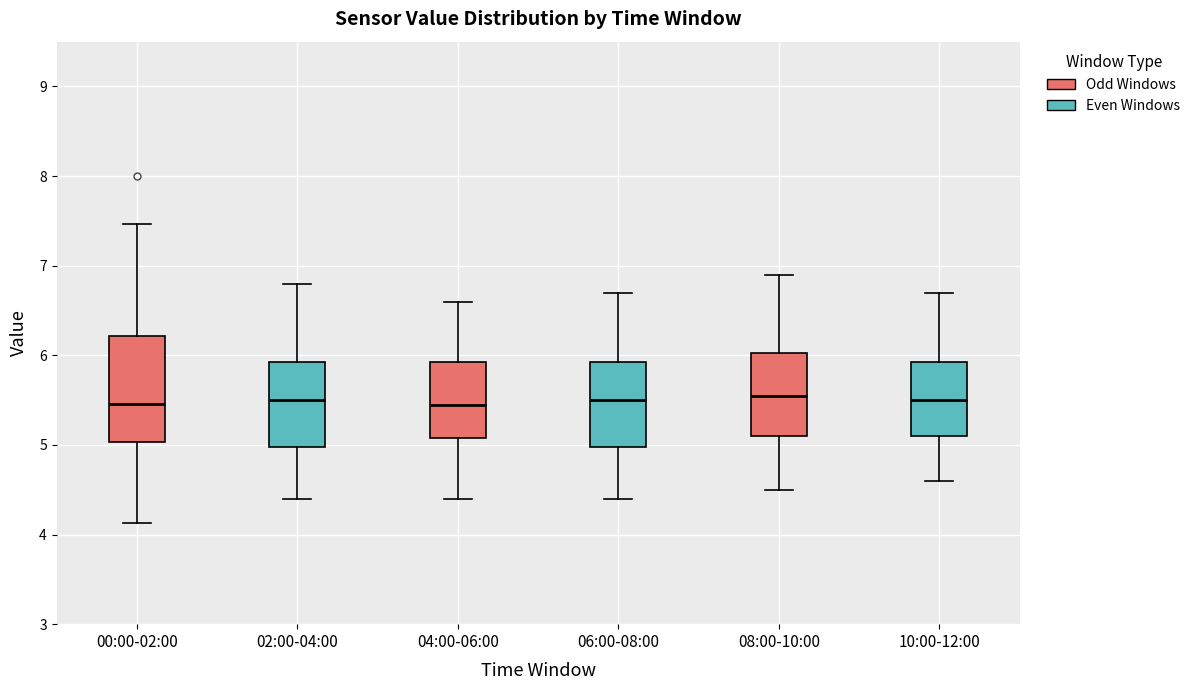

Reading left to right, transcribe this box plot: for each box, give where its median line is, the range the box spans, and where its two whiskers end, as read against the y-axis. The values are not printed on the chart, so give them approximately, as read against the axis.

00:00-02:00: median 5.5, box 5.0 to 6.2, whiskers 4.1 to 7.5
02:00-04:00: median 5.5, box 5.0 to 5.9, whiskers 4.4 to 6.8
04:00-06:00: median 5.5, box 5.1 to 5.9, whiskers 4.4 to 6.6
06:00-08:00: median 5.5, box 5.0 to 5.9, whiskers 4.4 to 6.7
08:00-10:00: median 5.6, box 5.1 to 6.0, whiskers 4.5 to 6.9
10:00-12:00: median 5.5, box 5.1 to 5.9, whiskers 4.6 to 6.7